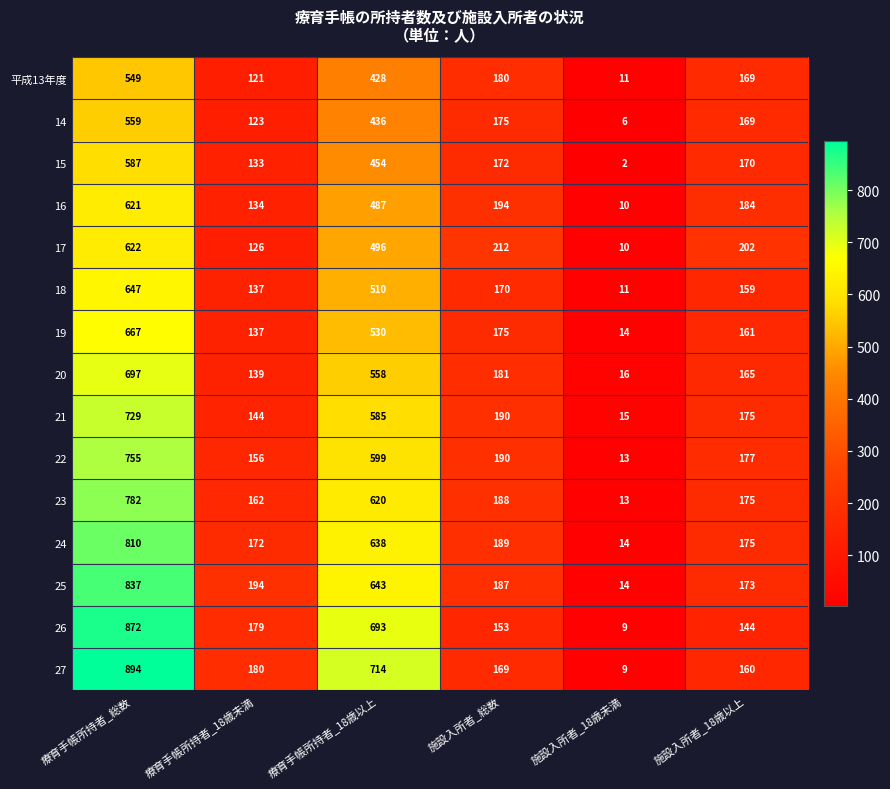

What is the sum of the 26 values at 療育手帳所持者_18歳以上 and 施設入所者_18歳未満?

702